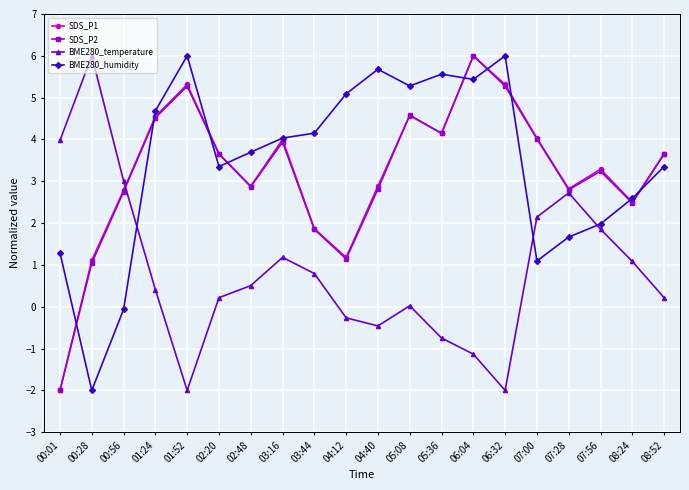

Does the chart display data point markers on the line(s)?

Yes